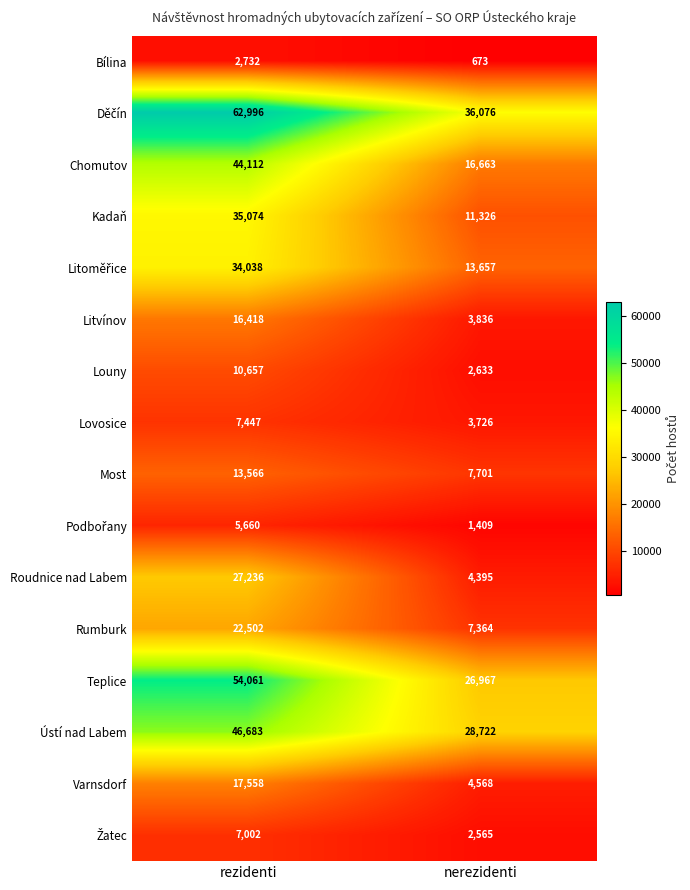

Rank the categories by Rumburk value from lowest to highest.

nerezidenti, rezidenti